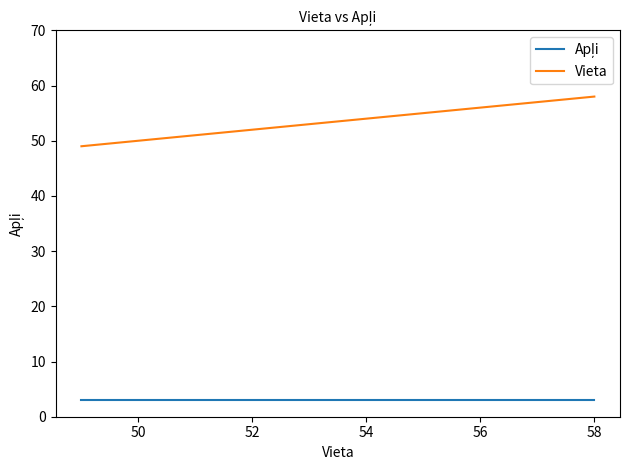

What is the difference between the maximum and second lowest values in the Vieta series?

7